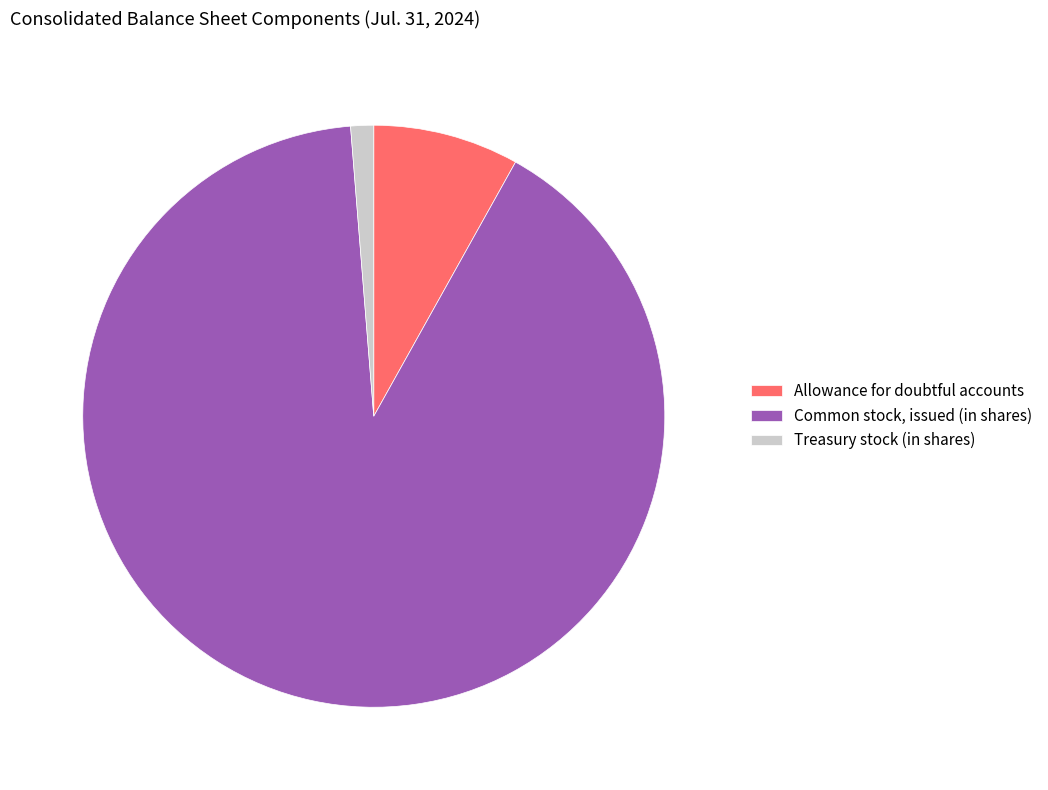

Is the sum of Treasury stock (in shares) and Common stock, issued (in shares) greater than half?

Yes